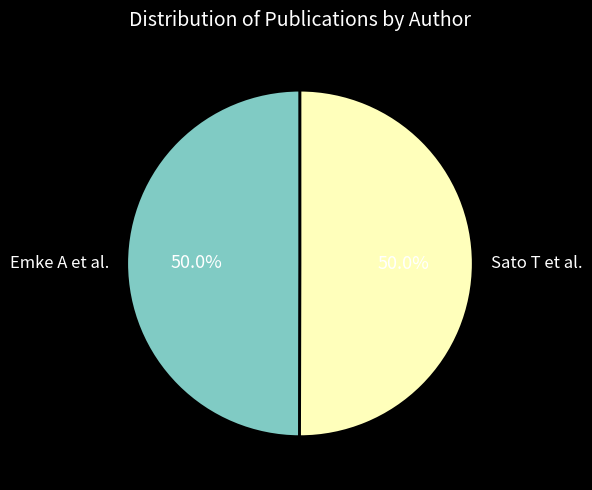

True or false: Sato T et al. accounts for 50% of the total.

True